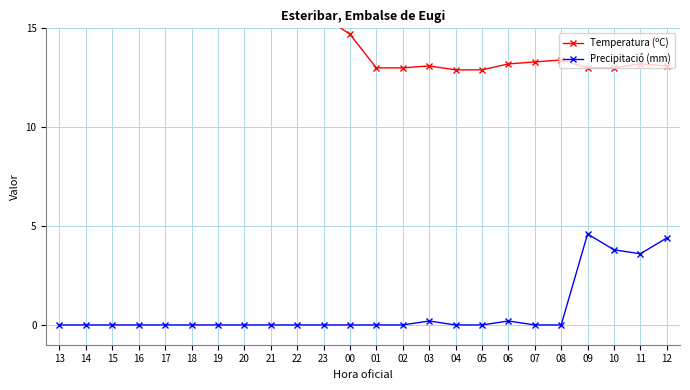

Rank the series by their average value, from lowest to highest.

Precipitació (mm), Temperatura (ºC)